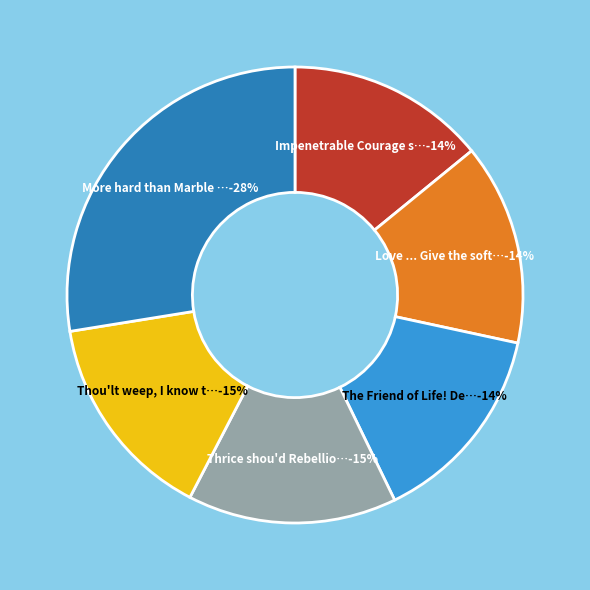

Is there any slice that represents more than half of the pie?

No